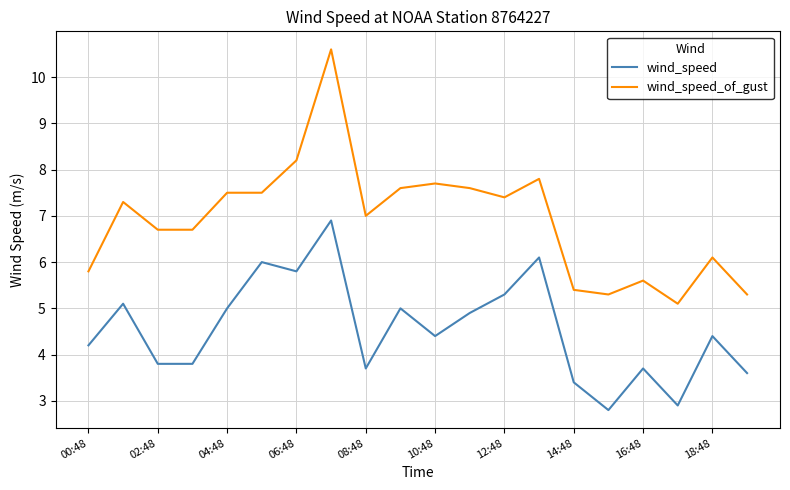

Which series has the largest range (max minus min)?

wind_speed_of_gust